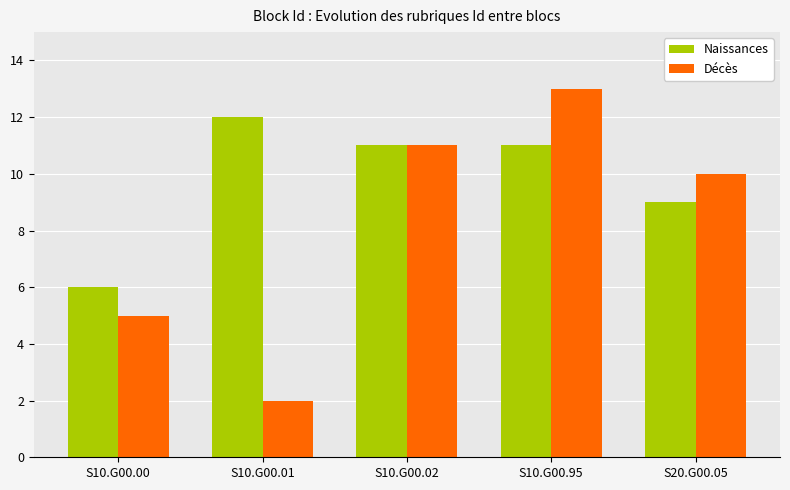

What is the label of the 5th bar from the right?

S10.G00.00